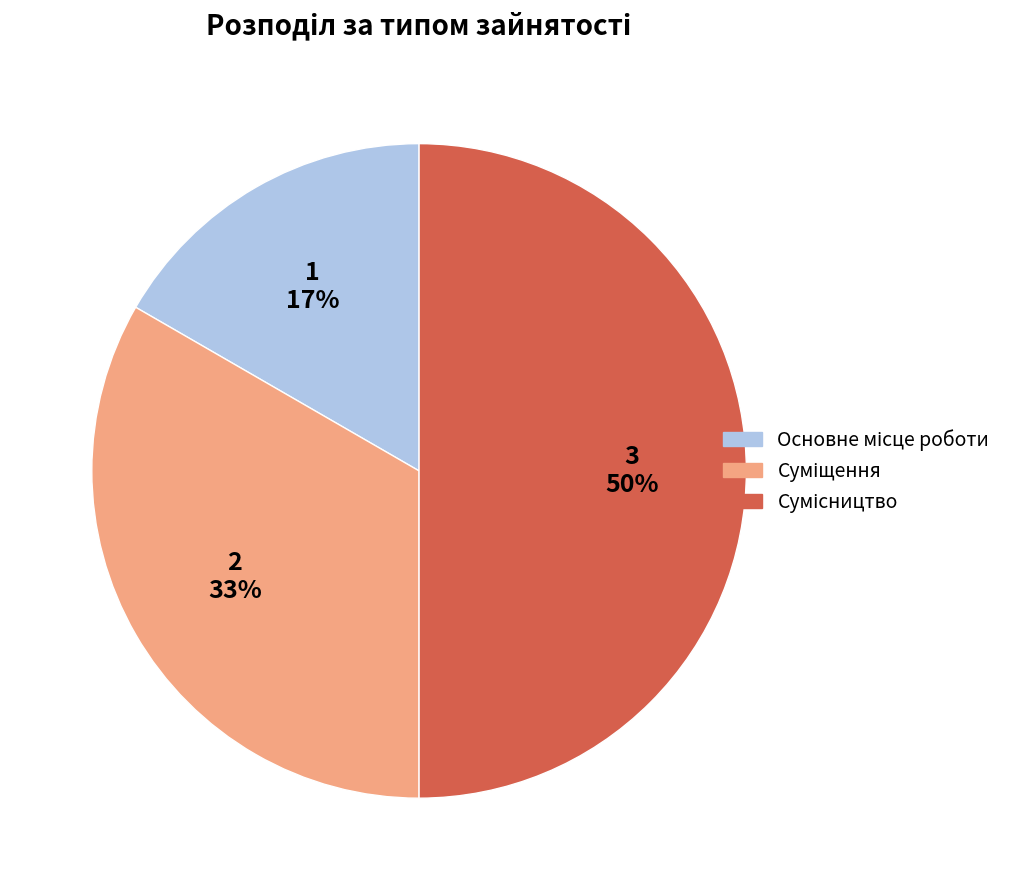

To the nearest percent, what is the average slice percentage?

33%